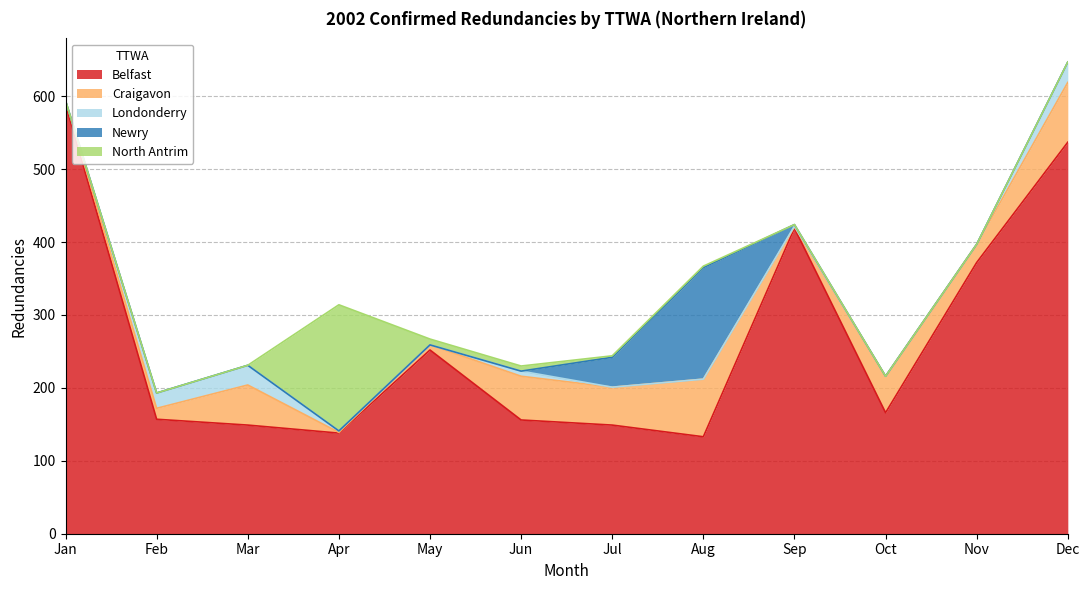

Reading left to right, list all the values displayed in this chart.

Belfast: Jan=589	Feb=157	Mar=149	Apr=138	May=252	Jun=156	Jul=149	Aug=133	Sep=419	Oct=166	Nov=372	Dec=537
Craigavon: Jan=5	Feb=15	Mar=55	Apr=1	May=7	Jun=60	Jul=52	Aug=79	Sep=2	Oct=50	Nov=25	Dec=82
Londonderry: Jan=0	Feb=21	Mar=27	Apr=2	May=0	Jun=7	Jul=0	Aug=0	Sep=1	Oct=0	Nov=0	Dec=28
Newry: Jan=0	Feb=0	Mar=0	Apr=0	May=0	Jun=0	Jul=41	Aug=153	Sep=2	Oct=0	Nov=0	Dec=0
North Antrim: Jan=0	Feb=0	Mar=0	Apr=173	May=8	Jun=7	Jul=2	Aug=2	Sep=0	Oct=0	Nov=0	Dec=0